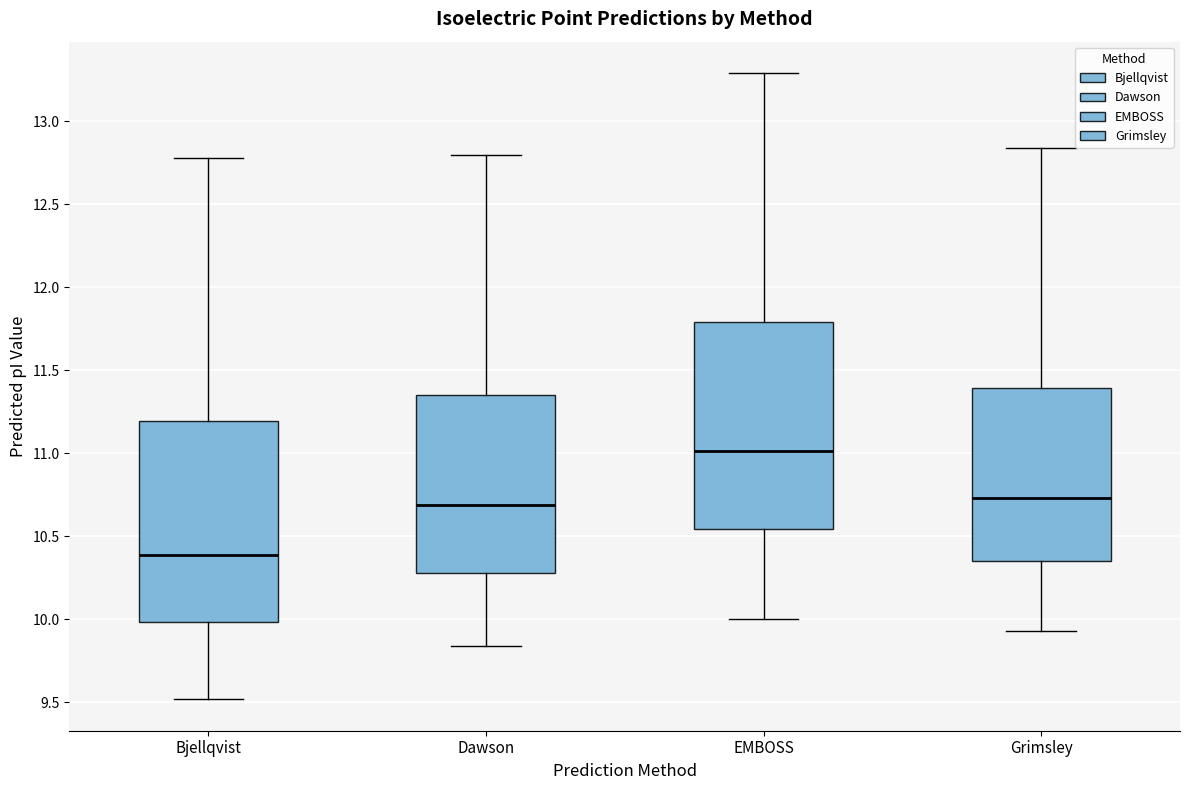

Which box's median line is the highest?

EMBOSS